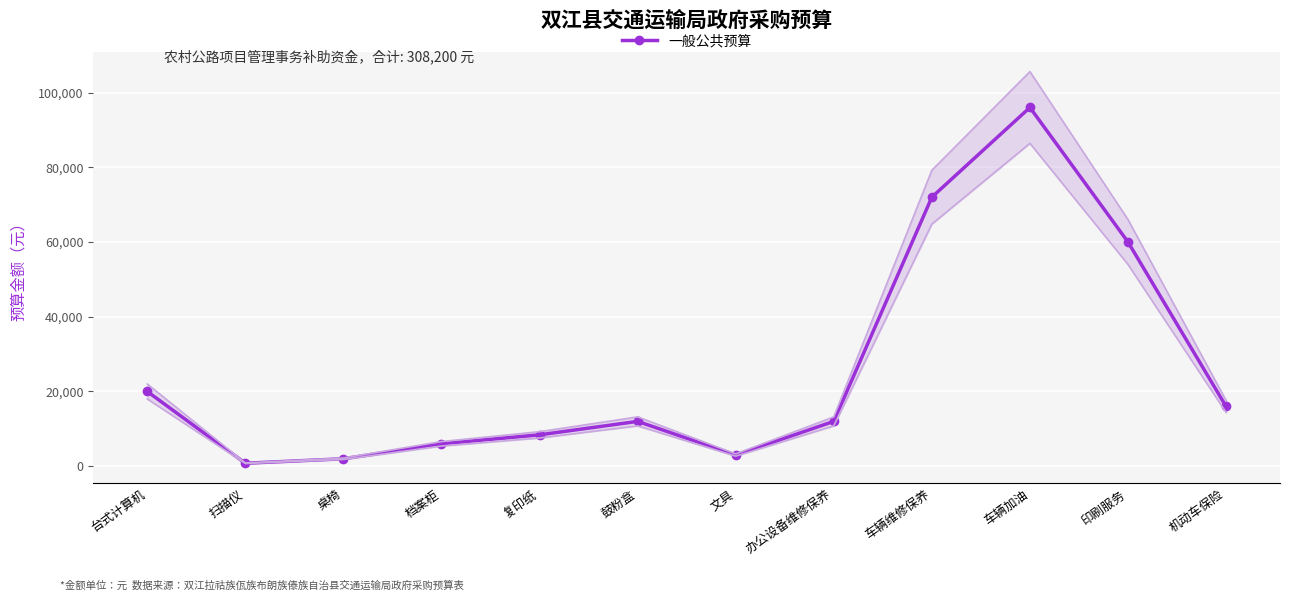

Reading left to right, extract all data points from this chart.

台式计算机=20000	扫描仪=800	桌椅=2000	档案柜=6000	复印纸=8400	鼓粉盒=12000	文具=3000	办公设备维修保养=12000	车辆维修保养=72000	车辆加油=96000	印刷服务=60000	机动车保险=16000